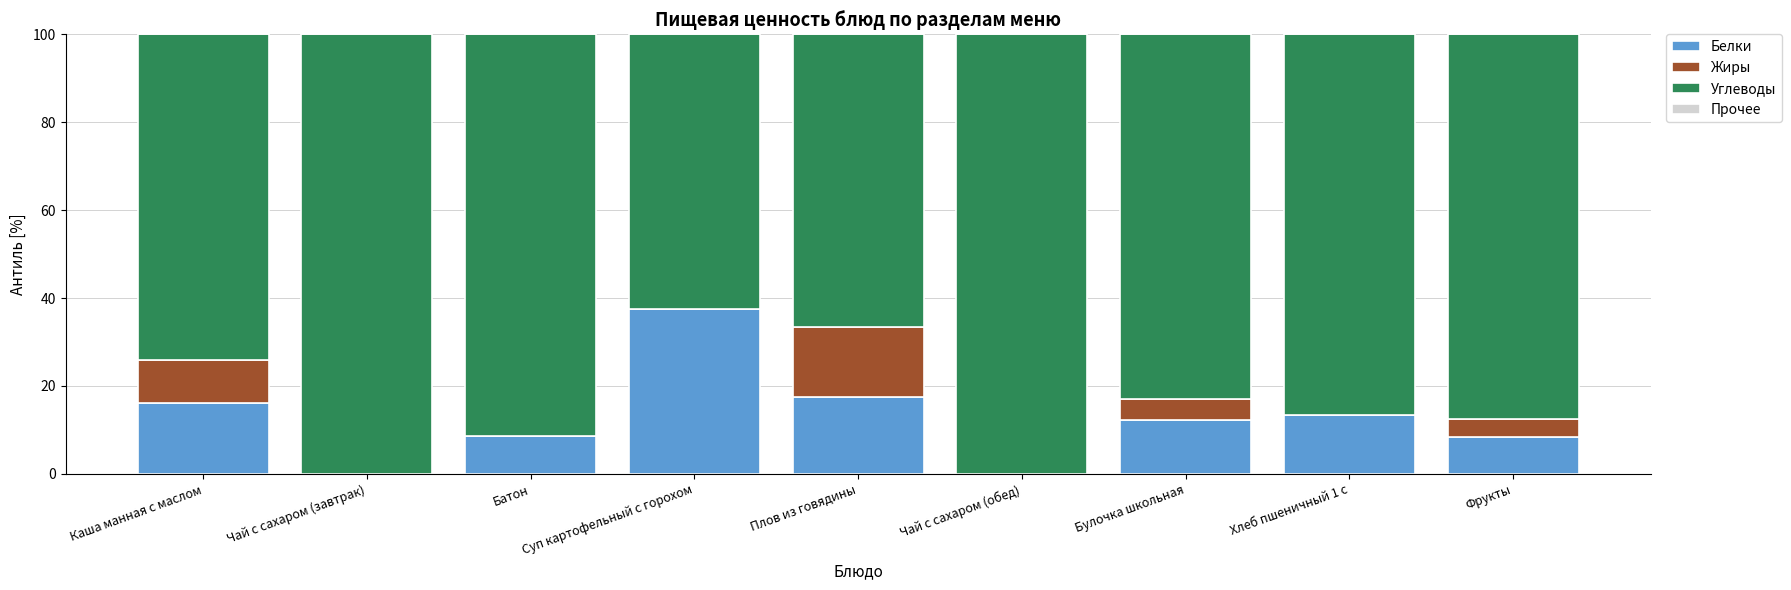

What is the highest value of the Белки series?

37.5